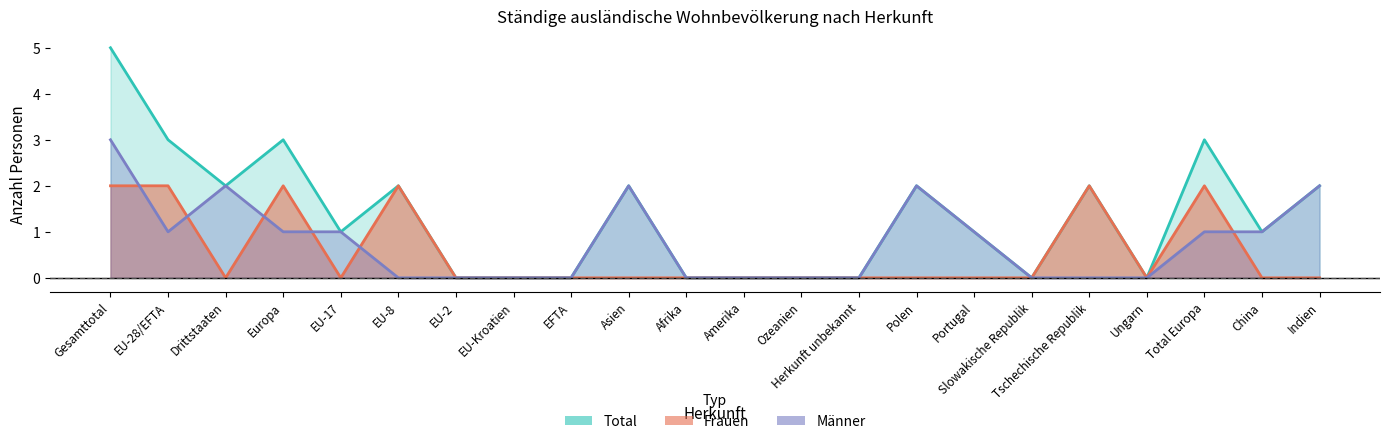

True or false: Frauen has more than 2 points higher than both neighbors.

True